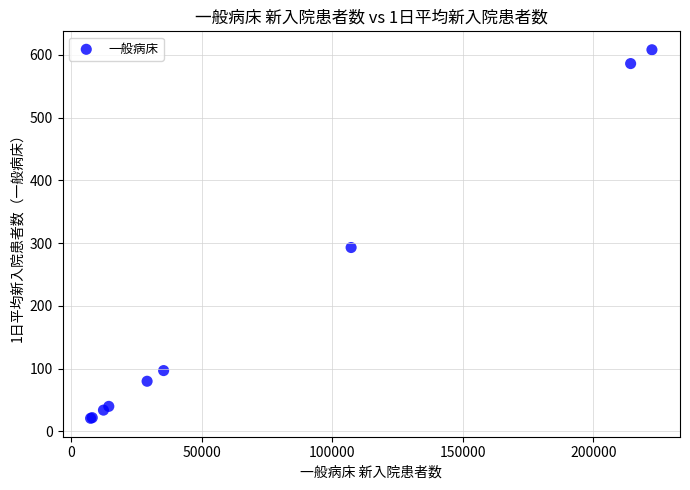

What Y value in the scatter plot is closest to 314?

293